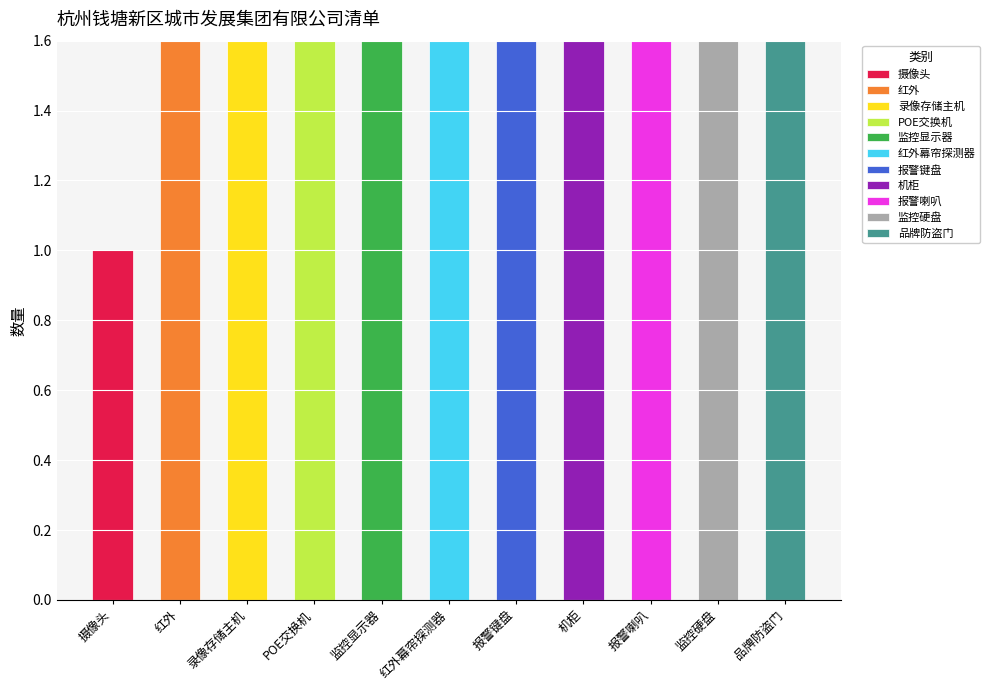

At which category does the chart reach its peak across all series?

品牌防盗门